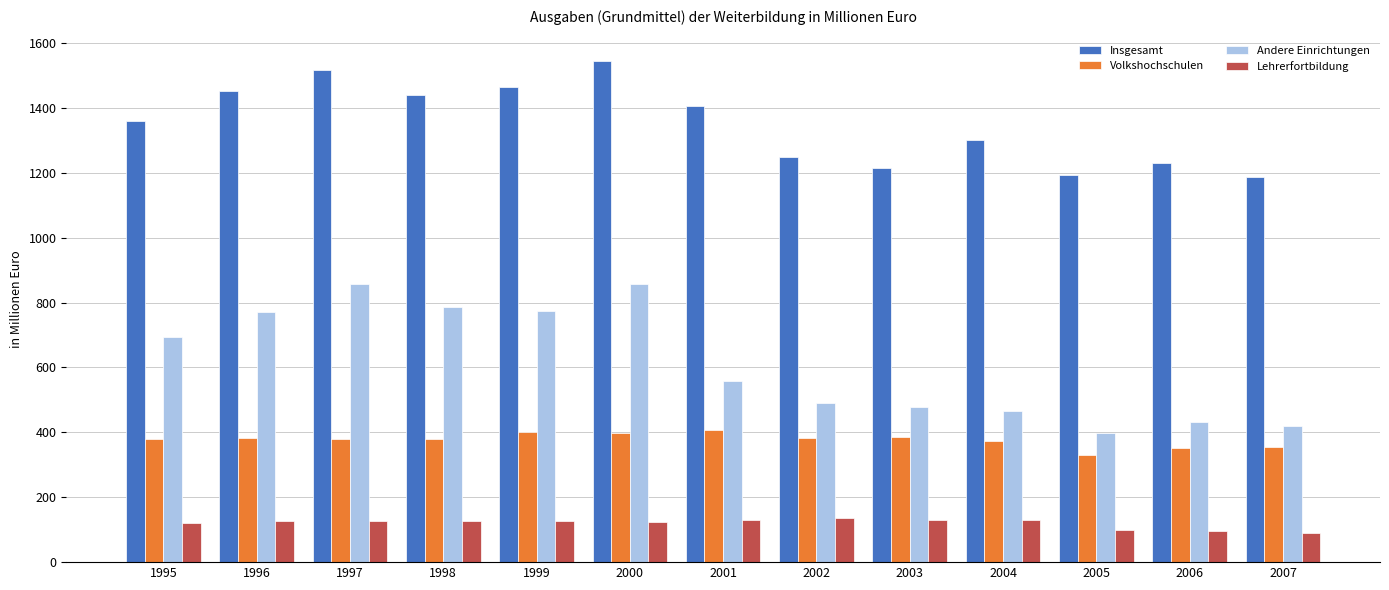

Where does the Insgesamt series first go above 1361?

1995